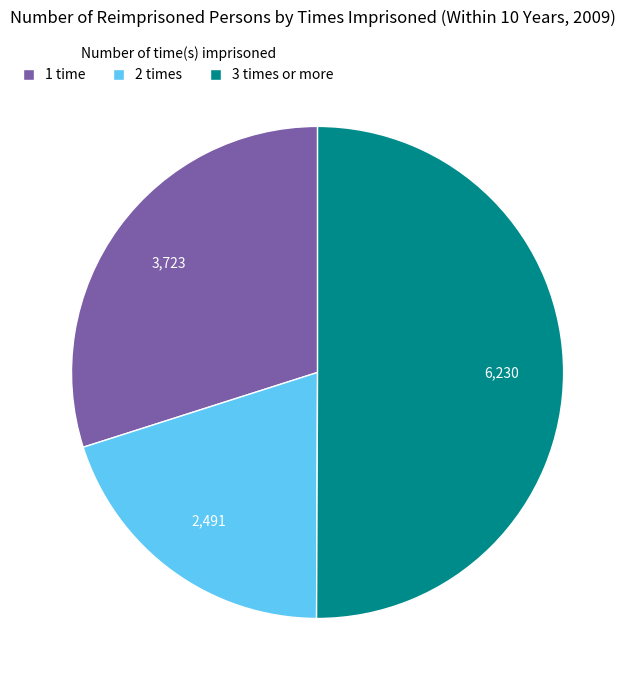

How many segments does this pie chart have?

3